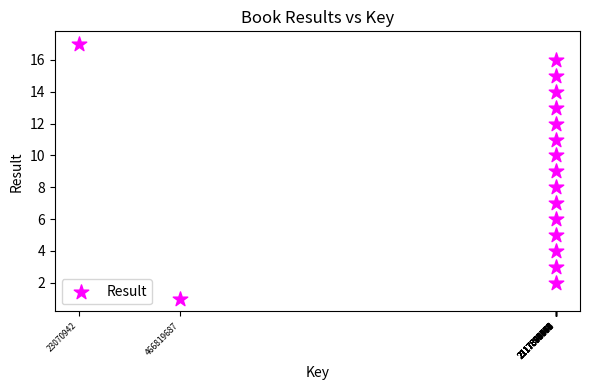

What is the range of X values (max minus min)?

2094822176